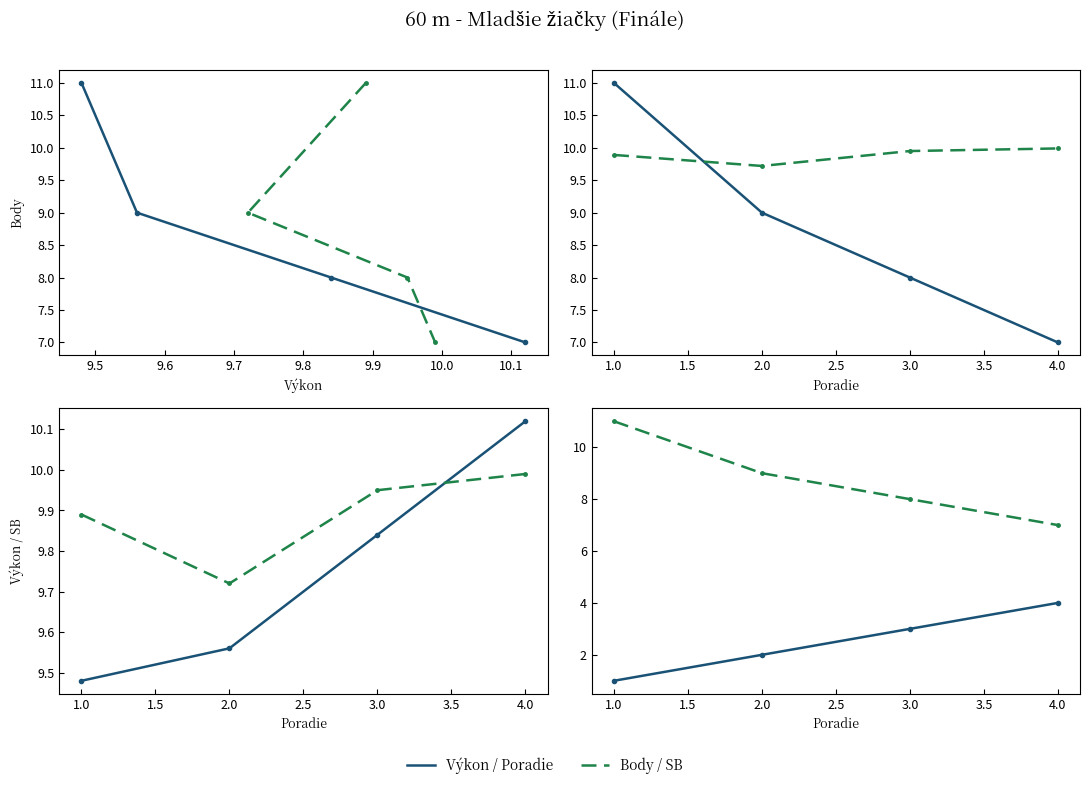

Does the chart have visible grid lines?

No